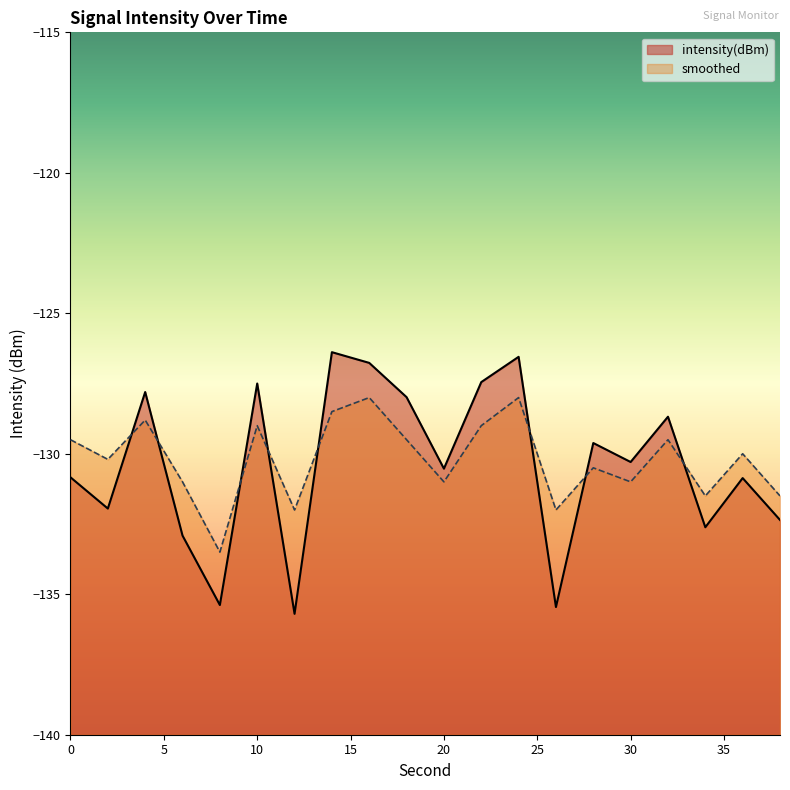

What is the difference between the highest and lowest values at 4?

1.0